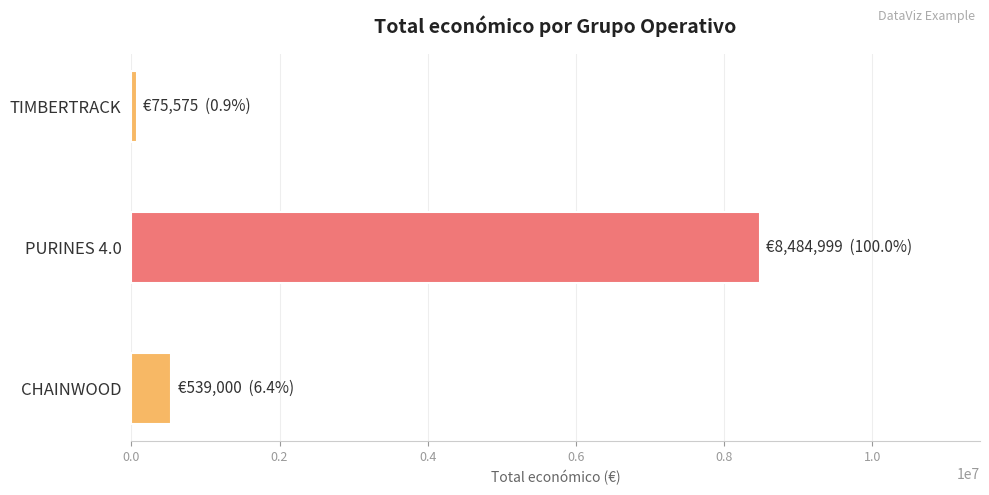

List the labels in order of value, smallest first.

TIMBERTRACK, CHAINWOOD, PURINES 4.0